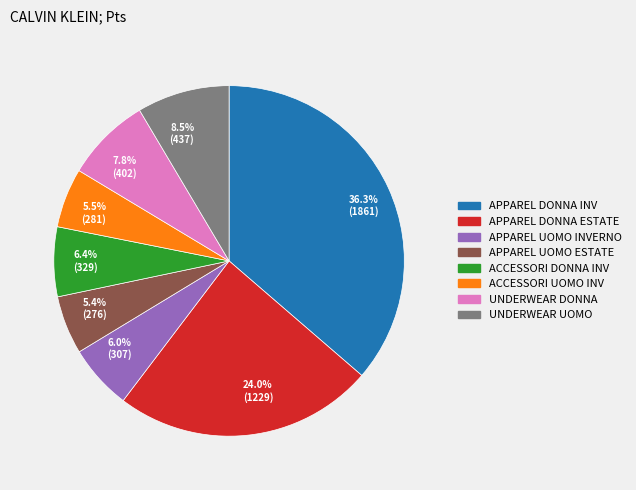

Which has a higher value, 5.4% (276) or 24.0% (1229)?

24.0% (1229)